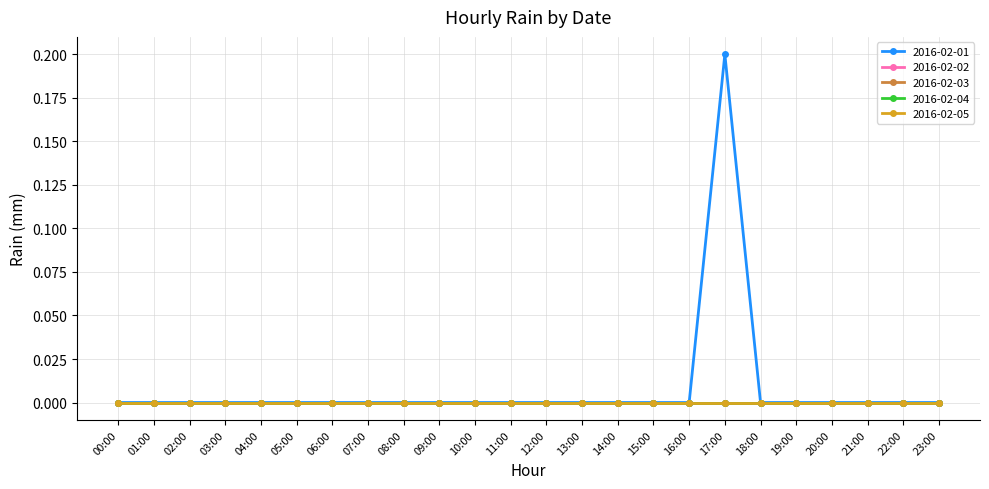

True or false: 2016-02-01 has a value of 0.1 at 13:00.

False